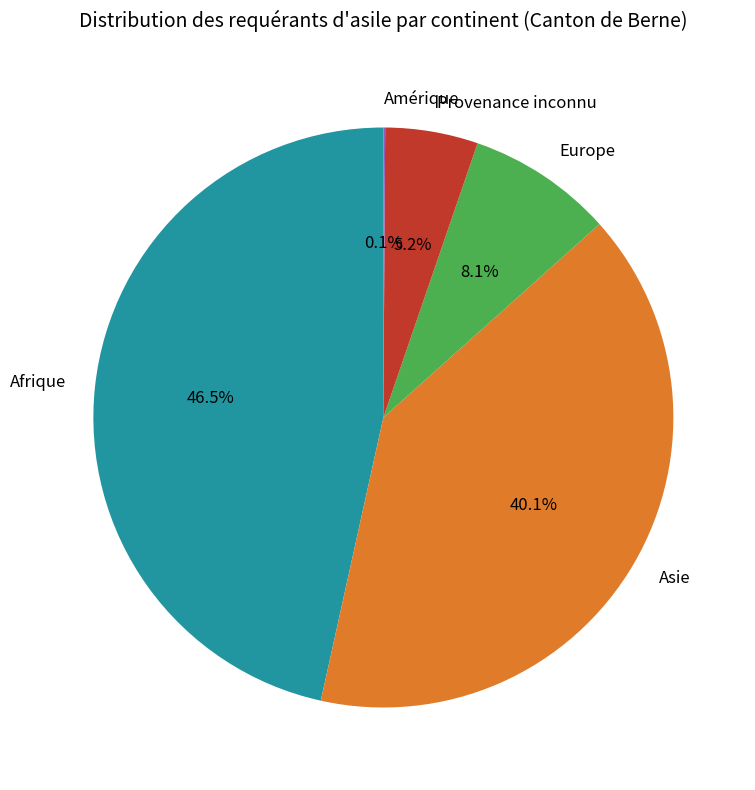

Combined, do Europe and Provenance inconnu account for over 50%?

No